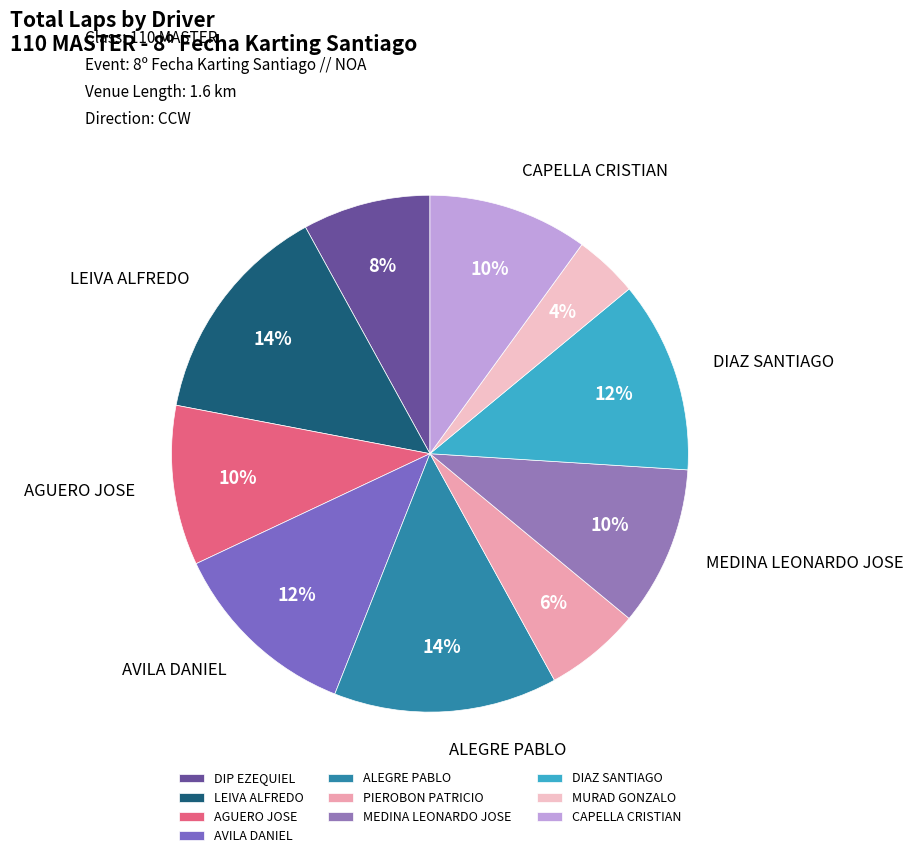

Approximately how many times larger is the value at CAPELLA CRISTIAN compared to PIEROBON PATRICIO?

1.7